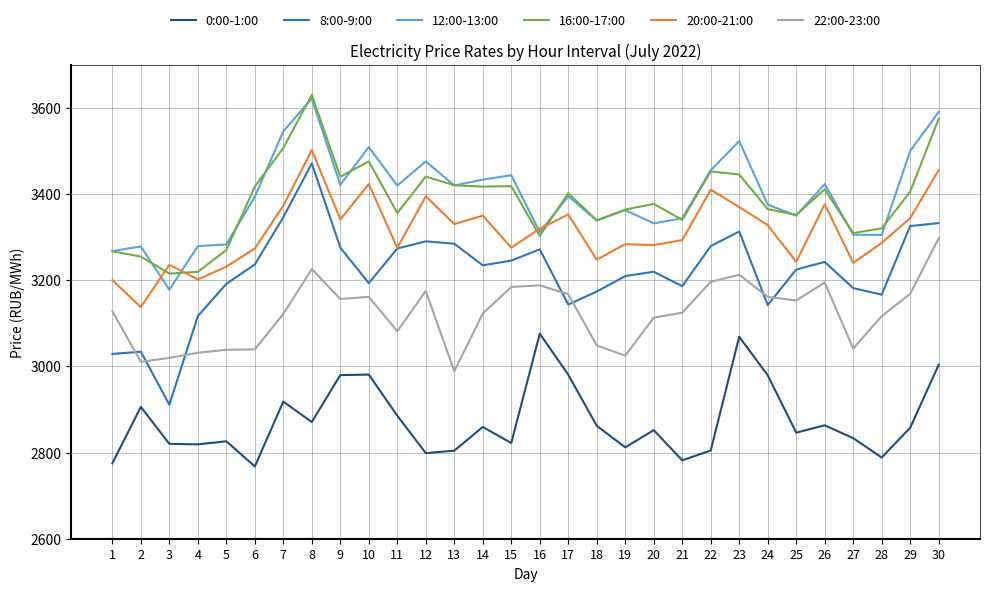

Which series has the largest range (max minus min)?

8:00-9:00